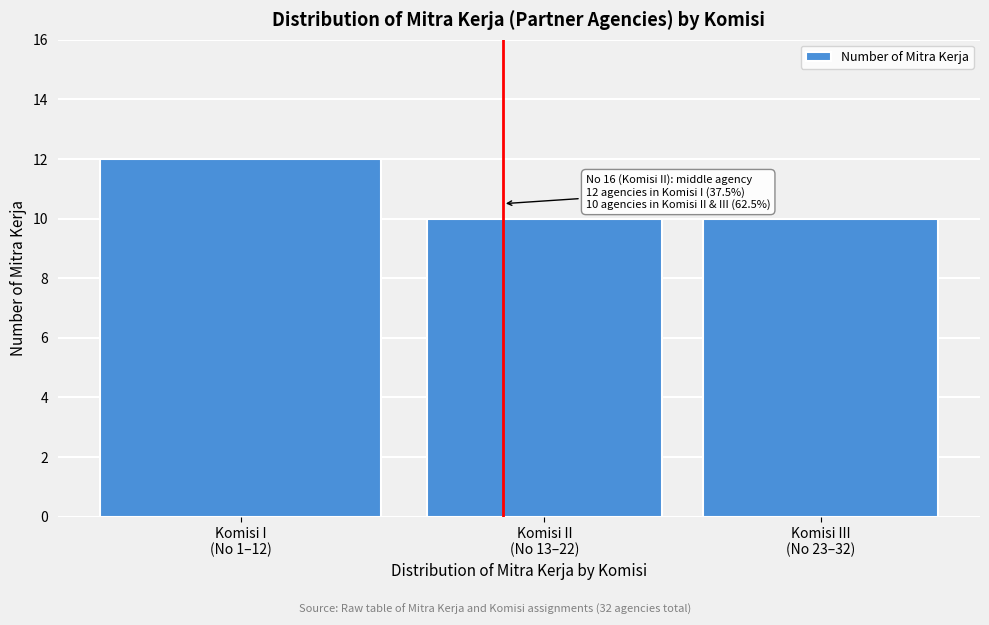

Reading left to right, extract all data points from this chart.

12	10	10